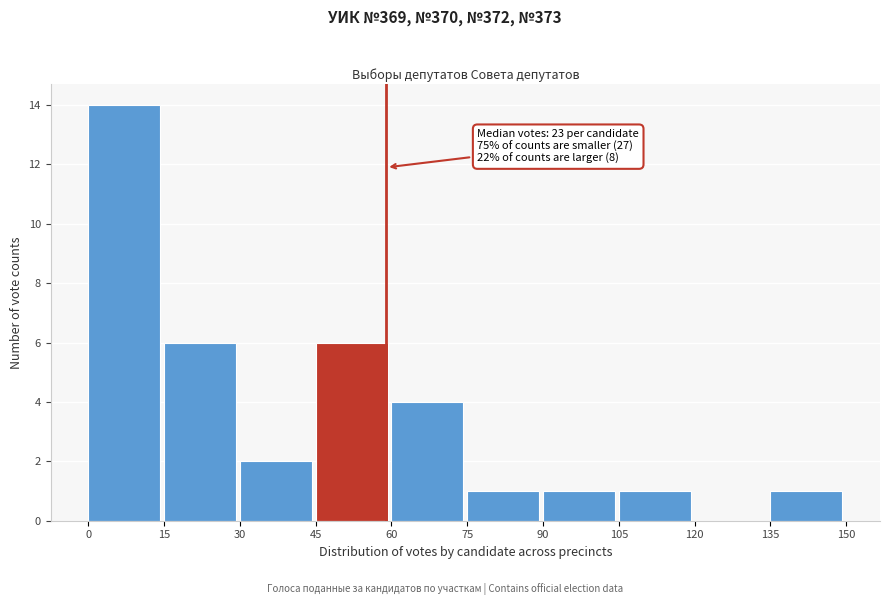

Which range on the x-axis has the tallest bar?

0 to 15